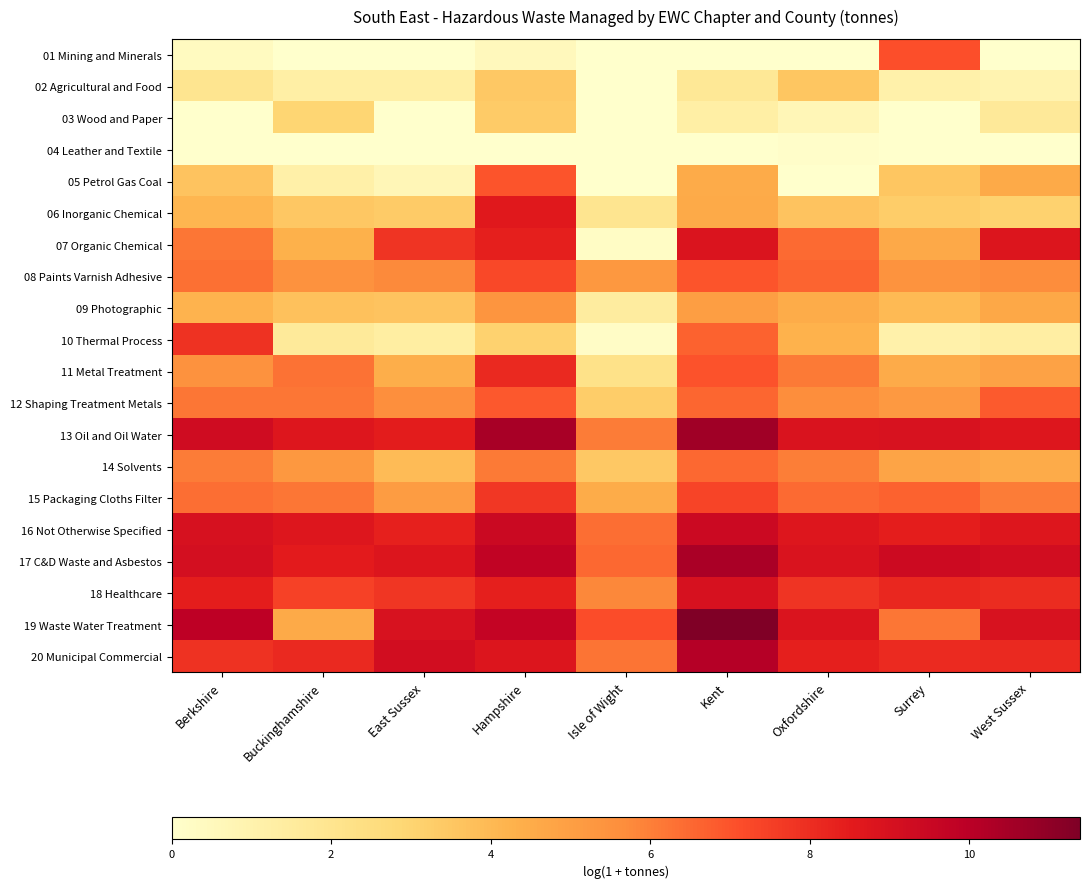

Reading left to right, what are all the values shown in this chart?

01 Mining and Minerals: Berkshire=0.4	Buckinghamshire=0.0	East Sussex=0.0	Hampshire=0.5	Isle of Wight=0.0	Kent=0.0	Oxfordshire=0.0	Surrey=7.1	West Sussex=0.0
02 Agricultural and Food: Berkshire=2.0	Buckinghamshire=1.3	East Sussex=1.3	Hampshire=3.4	Isle of Wight=0.0	Kent=1.8	Oxfordshire=3.6	Surrey=1.1	West Sussex=0.9
03 Wood and Paper: Berkshire=0.0	Buckinghamshire=2.9	East Sussex=0.0	Hampshire=3.3	Isle of Wight=0.0	Kent=1.3	Oxfordshire=0.7	Surrey=0.0	West Sussex=1.7
04 Leather and Textile: Berkshire=0.0	Buckinghamshire=0.0	East Sussex=0.0	Hampshire=0.0	Isle of Wight=0.0	Kent=0.0	Oxfordshire=0.1	Surrey=0.0	West Sussex=0.0
05 Petrol Gas Coal: Berkshire=3.6	Buckinghamshire=1.2	East Sussex=0.7	Hampshire=6.9	Isle of Wight=0.0	Kent=4.5	Oxfordshire=0.0	Surrey=3.6	West Sussex=4.6
06 Inorganic Chemical: Berkshire=4.1	Buckinghamshire=3.5	East Sussex=3.4	Hampshire=8.6	Isle of Wight=2.0	Kent=4.6	Oxfordshire=3.6	Surrey=3.3	West Sussex=3.1
07 Organic Chemical: Berkshire=6.2	Buckinghamshire=4.3	East Sussex=7.8	Hampshire=8.4	Isle of Wight=0.2	Kent=8.8	Oxfordshire=6.5	Surrey=4.6	West Sussex=8.8
08 Paints Varnish Adhesive: Berkshire=6.3	Buckinghamshire=5.5	East Sussex=5.8	Hampshire=7.3	Isle of Wight=5.3	Kent=7.0	Oxfordshire=6.6	Surrey=5.5	West Sussex=5.7
09 Photographic: Berkshire=4.2	Buckinghamshire=3.7	East Sussex=3.6	Hampshire=5.3	Isle of Wight=1.4	Kent=5.0	Oxfordshire=4.5	Surrey=4.0	West Sussex=4.6
10 Thermal Process: Berkshire=7.8	Buckinghamshire=1.6	East Sussex=1.4	Hampshire=3.1	Isle of Wight=0.2	Kent=6.7	Oxfordshire=4.2	Surrey=1.1	West Sussex=1.3
11 Metal Treatment: Berkshire=5.5	Buckinghamshire=6.3	East Sussex=4.4	Hampshire=8.1	Isle of Wight=2.2	Kent=7.0	Oxfordshire=6.1	Surrey=4.5	West Sussex=4.9
12 Shaping Treatment Metals: Berkshire=6.2	Buckinghamshire=6.2	East Sussex=5.6	Hampshire=6.9	Isle of Wight=3.3	Kent=6.6	Oxfordshire=5.6	Surrey=5.2	West Sussex=6.8
13 Oil and Oil Water: Berkshire=9.3	Buckinghamshire=8.7	East Sussex=8.5	Hampshire=10.4	Isle of Wight=6.1	Kent=10.6	Oxfordshire=8.9	Surrey=9.0	West Sussex=8.7
14 Solvents: Berkshire=6.1	Buckinghamshire=5.3	East Sussex=4.0	Hampshire=6.1	Isle of Wight=3.4	Kent=6.5	Oxfordshire=6.0	Surrey=4.8	West Sussex=4.5
15 Packaging Cloths Filter: Berkshire=6.4	Buckinghamshire=6.2	East Sussex=5.1	Hampshire=7.7	Isle of Wight=4.5	Kent=7.4	Oxfordshire=6.5	Surrey=6.6	West Sussex=6.1
16 Not Otherwise Specified: Berkshire=9.0	Buckinghamshire=8.8	East Sussex=8.3	Hampshire=9.5	Isle of Wight=6.4	Kent=9.4	Oxfordshire=8.7	Surrey=8.4	West Sussex=8.7
17 C&D Waste and Asbestos: Berkshire=9.1	Buckinghamshire=8.5	East Sussex=8.8	Hampshire=9.8	Isle of Wight=6.5	Kent=10.4	Oxfordshire=8.9	Surrey=9.4	West Sussex=9.2
18 Healthcare: Berkshire=8.4	Buckinghamshire=7.4	East Sussex=7.8	Hampshire=8.4	Isle of Wight=5.8	Kent=9.0	Oxfordshire=7.8	Surrey=8.2	West Sussex=8.0
19 Waste Water Treatment: Berkshire=9.9	Buckinghamshire=4.5	East Sussex=9.0	Hampshire=9.7	Isle of Wight=7.2	Kent=11.4	Oxfordshire=8.8	Surrey=6.2	West Sussex=9.0
20 Municipal Commercial: Berkshire=7.9	Buckinghamshire=8.1	East Sussex=9.2	Hampshire=8.8	Isle of Wight=6.2	Kent=10.1	Oxfordshire=8.4	Surrey=8.1	West Sussex=8.1